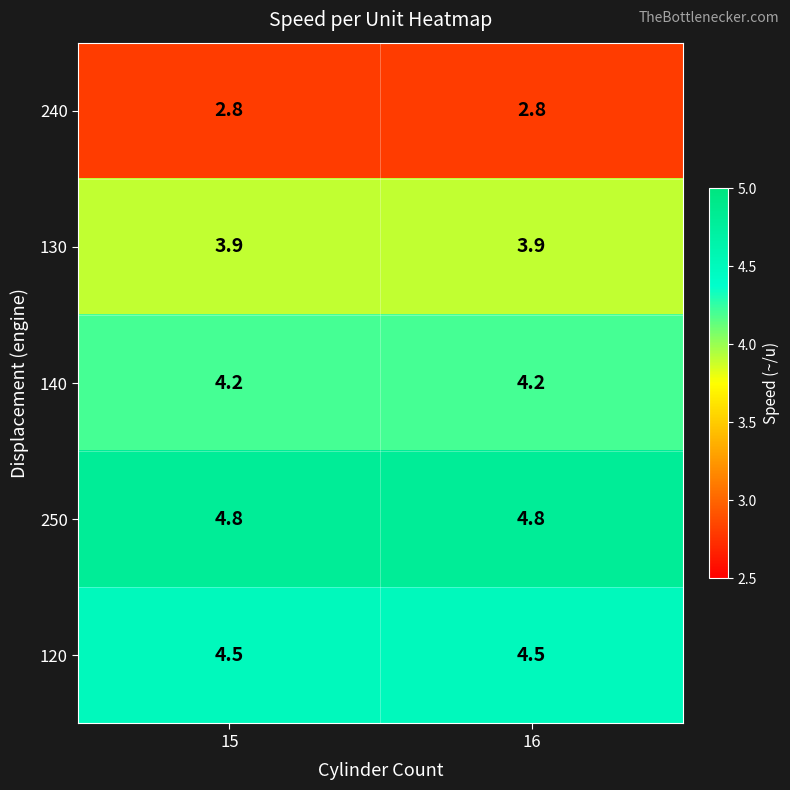

What value does the 130 series have at 16?

3.9